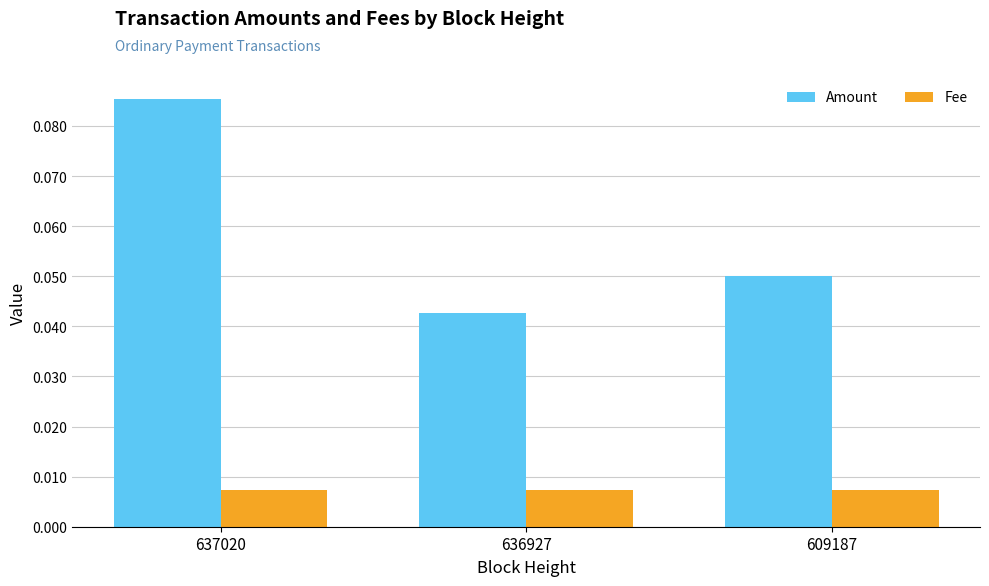

At which category is the sum across all series the highest?

637020